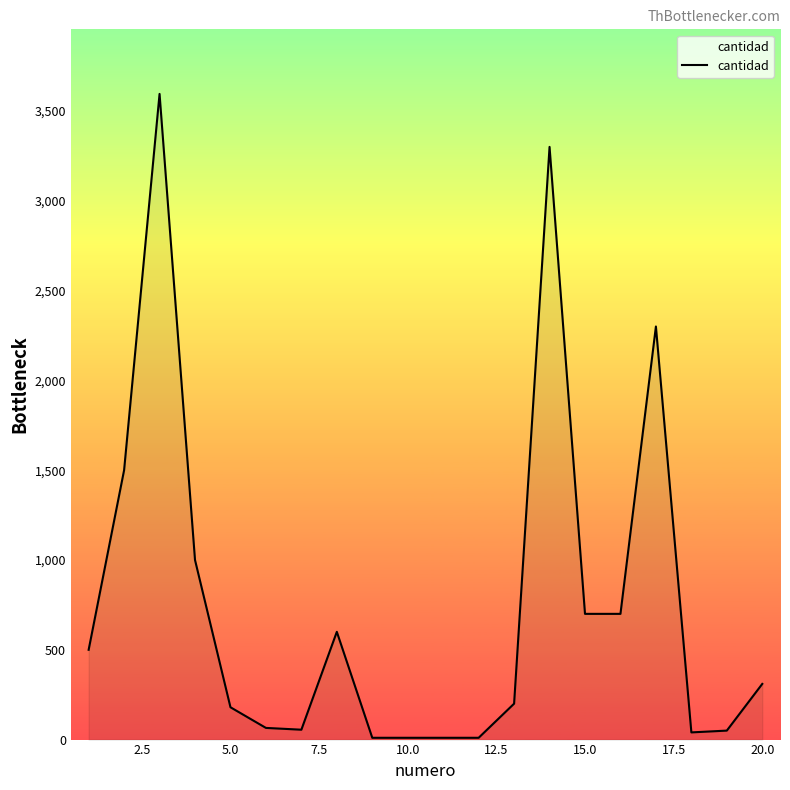

What is the maximum value shown in the chart?

3595